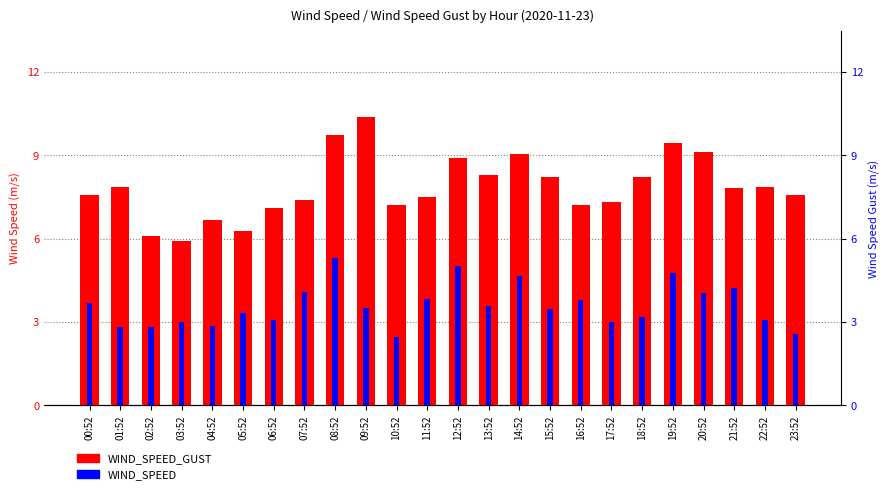

How many data points in WIND_SPEED_GUST are less than 7?

4